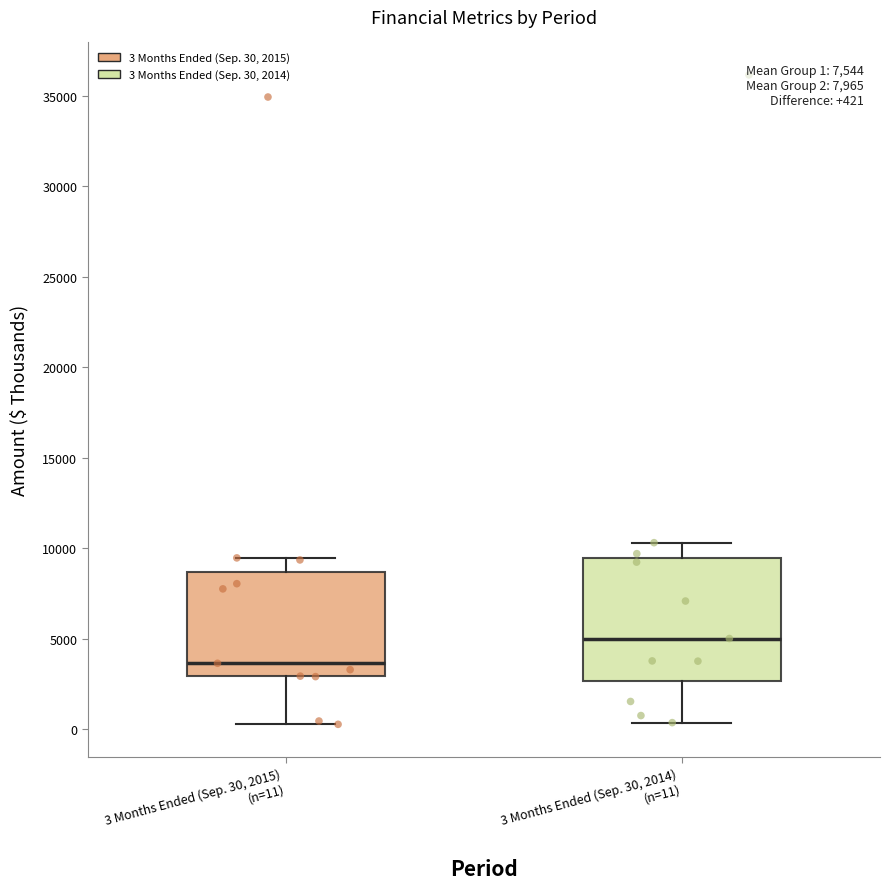

Comparing the boxes themselves (not the whiskers), which one is the tallest?

3 Months Ended (Sep. 30, 2014) (n=11)